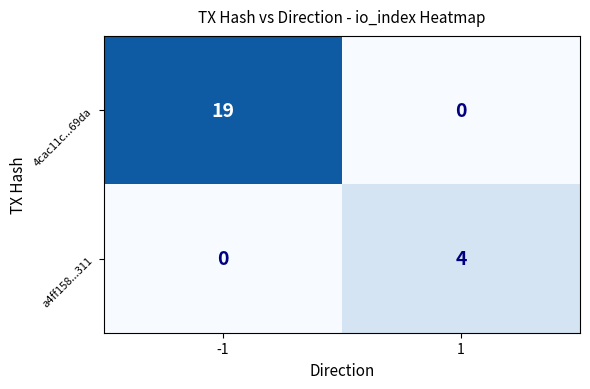

What is the total value across all series at -1?

19